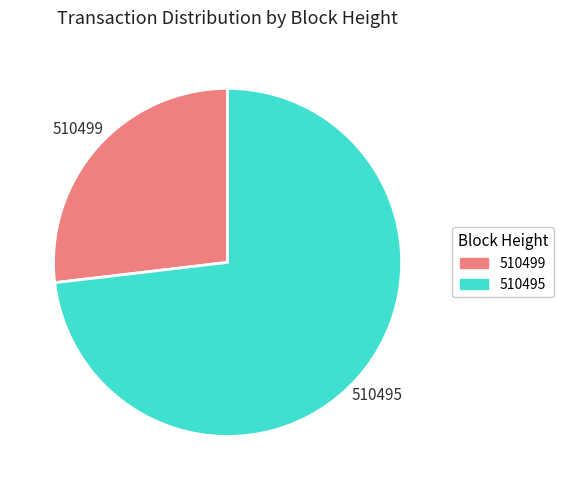

Which slice represents more than half of the pie?

510495